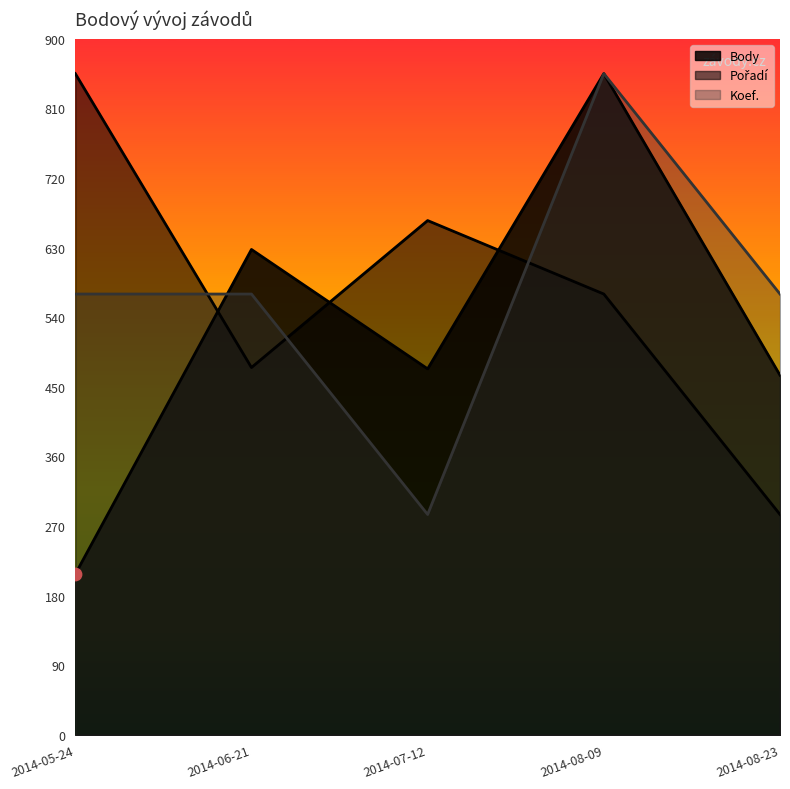

Which series has the largest Y range (max minus min)?

Body